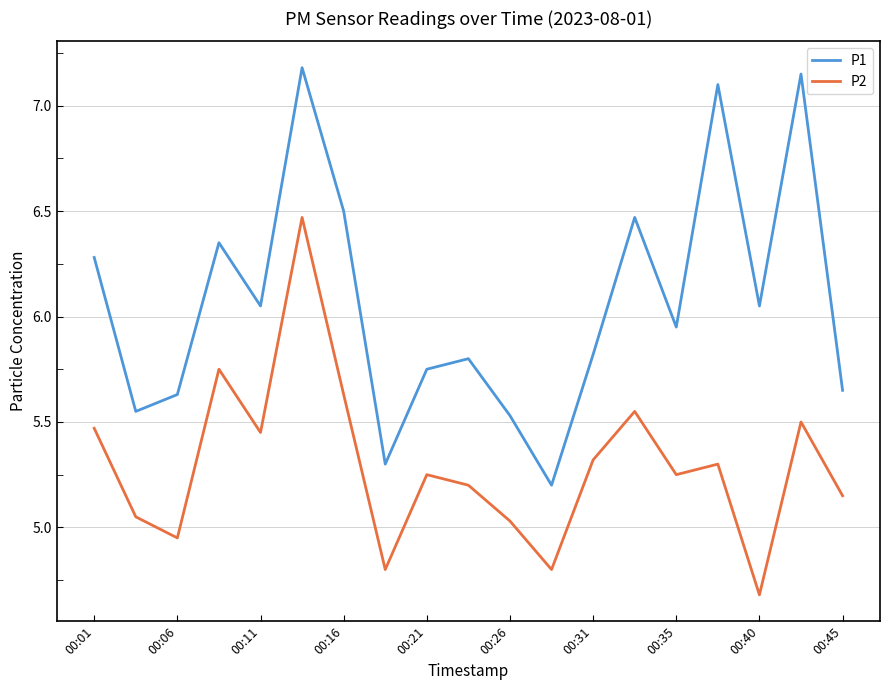

Rank the series by their average value, from highest to lowest.

P1, P2